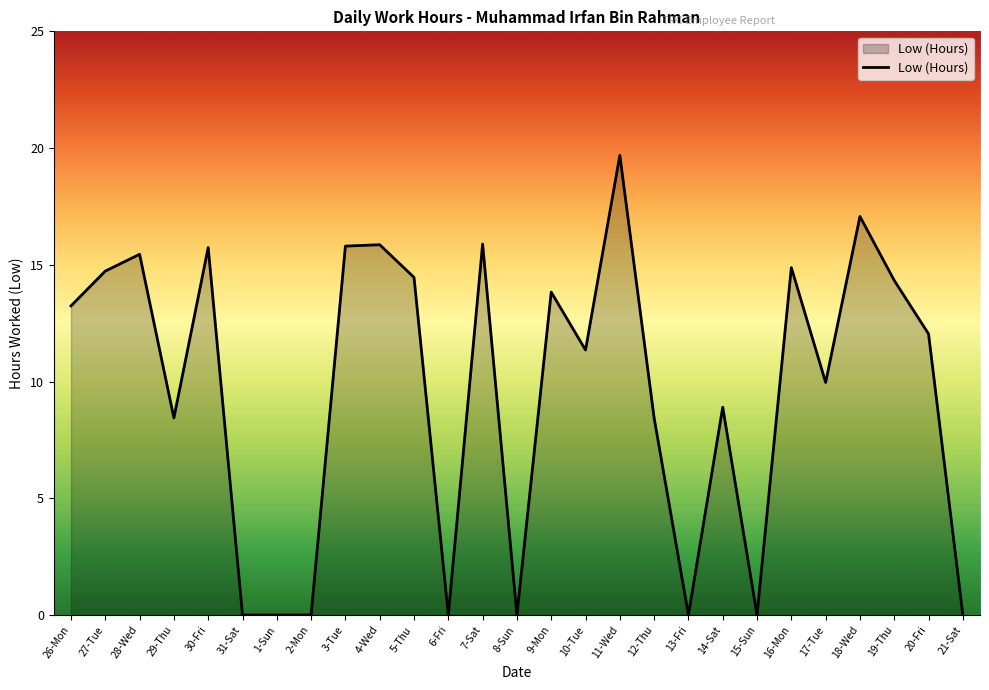

The value at 15-Sun is -9.0. True or false?

False